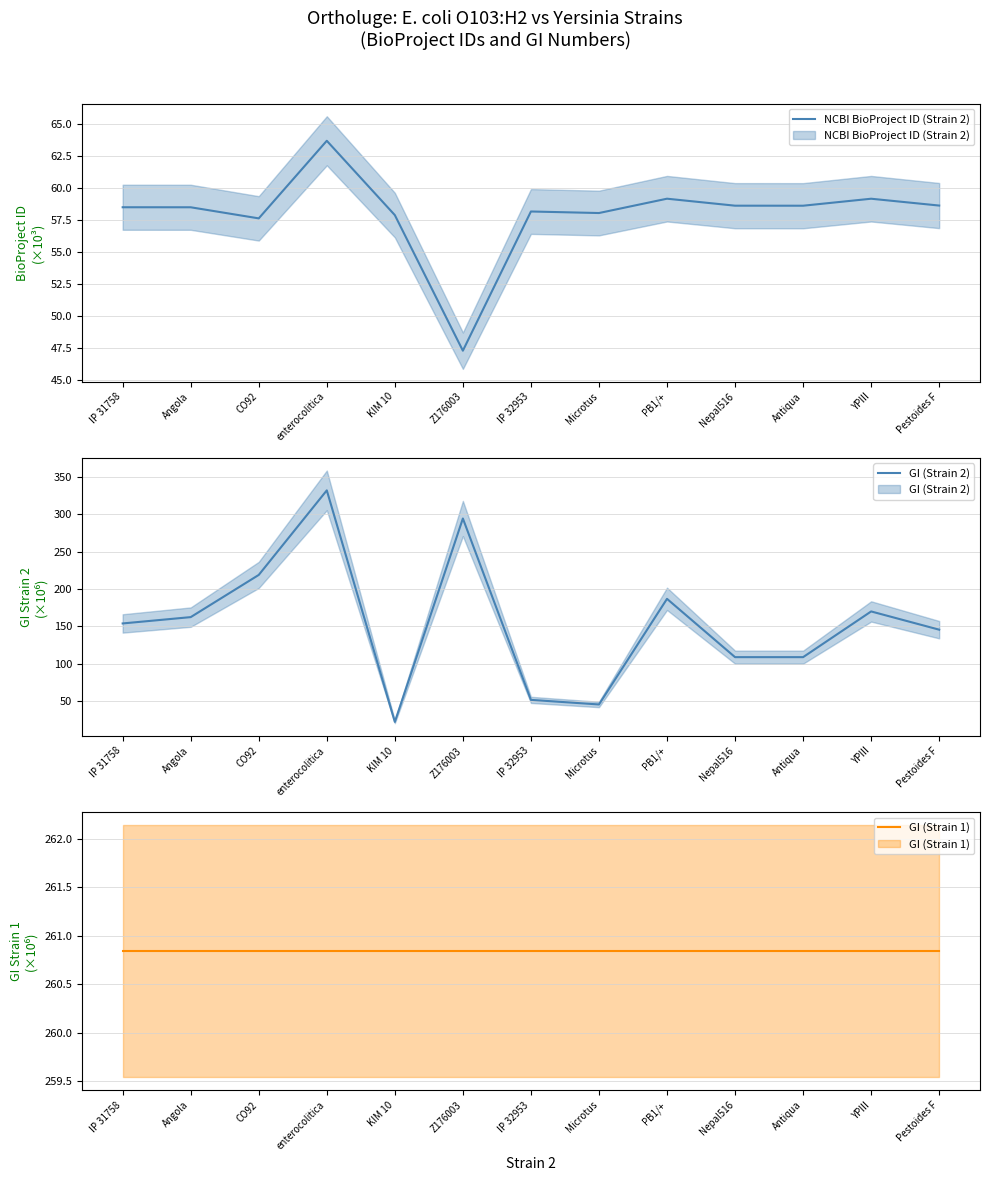

What is the value of the GI (Strain 1) point at the 6th from the left?

260.8